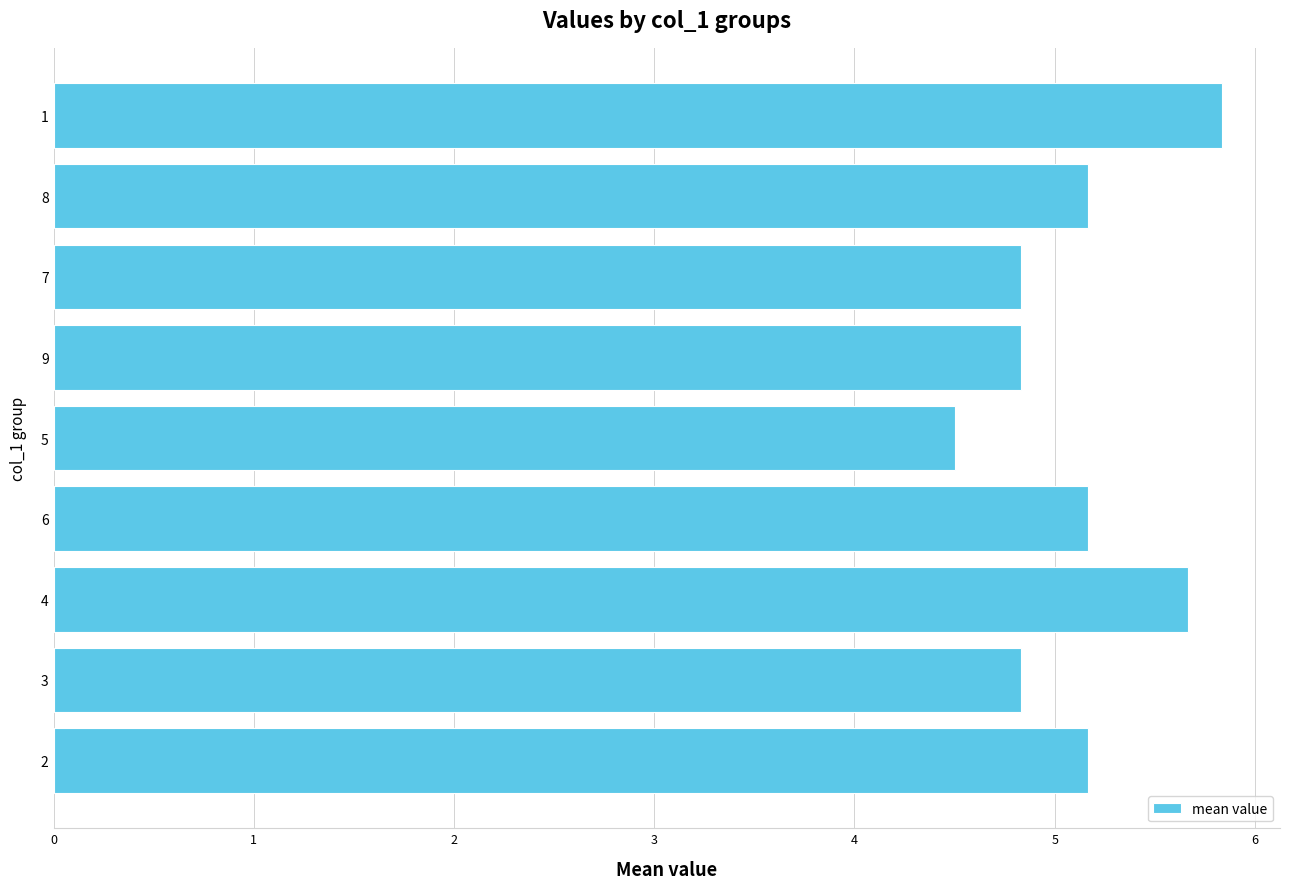

What is the approximate value at 7?

4.8